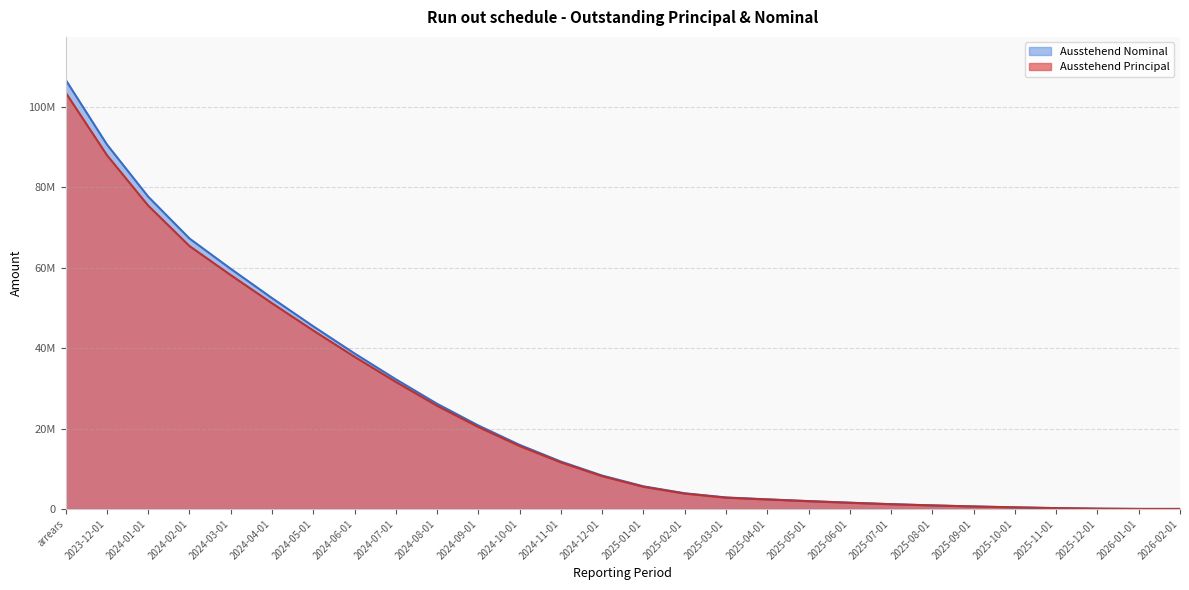

Rank the series by their maximum value, from highest to lowest.

Ausstehend Nominal, Ausstehend Principal